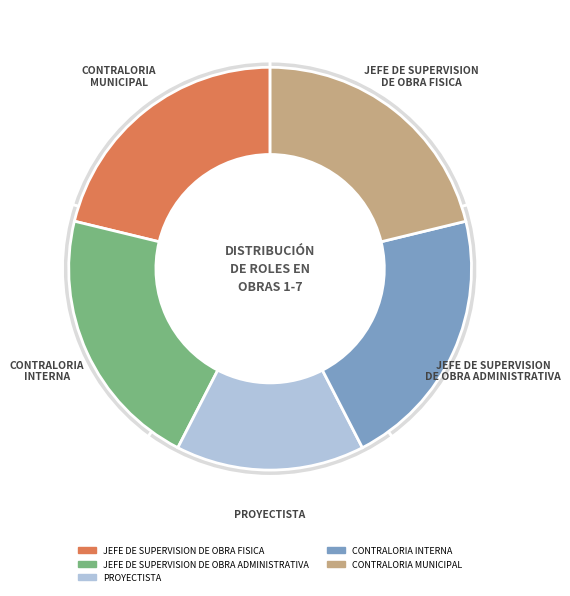

How many segments does this pie chart have?

5